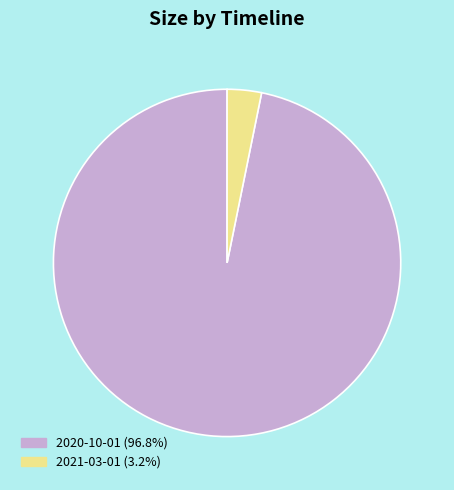

Is there any slice that represents more than half of the pie?

Yes